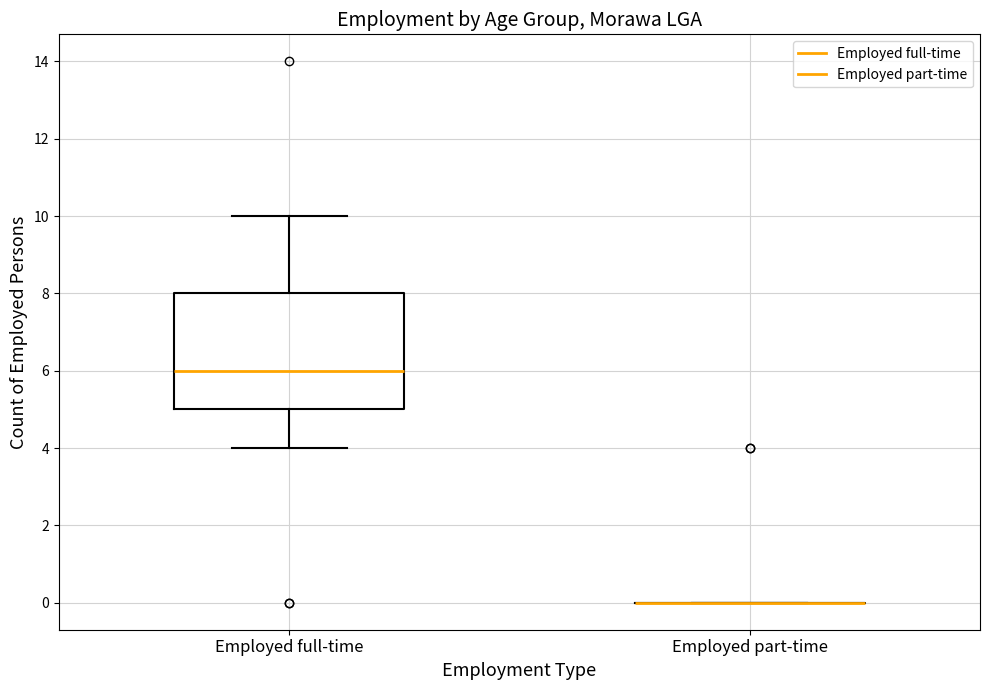

Reading left to right, transcribe this box plot: for each box, give where its median line is, the range the box spans, and where its two whiskers end, as read against the y-axis. The values are not printed on the chart, so give them approximately, as read against the axis.

Employed full-time: median 6, box 5 to 8, whiskers 4 to 10
Employed part-time: box collapsed to a line at 0, whiskers 0 to 0